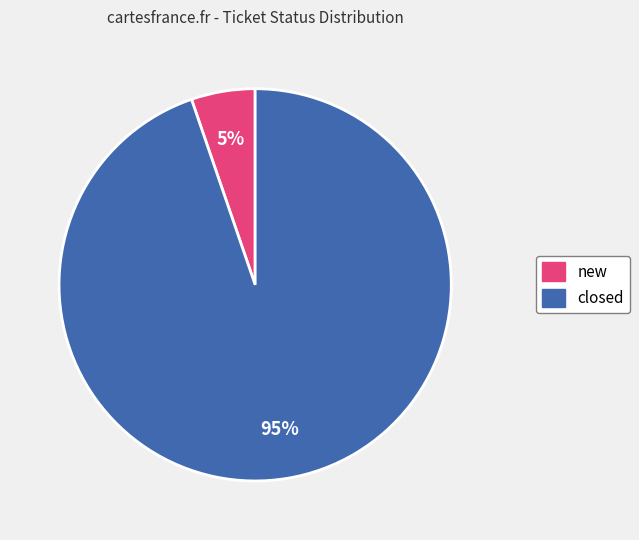

True or false: closed accounts for 95% of the total.

True